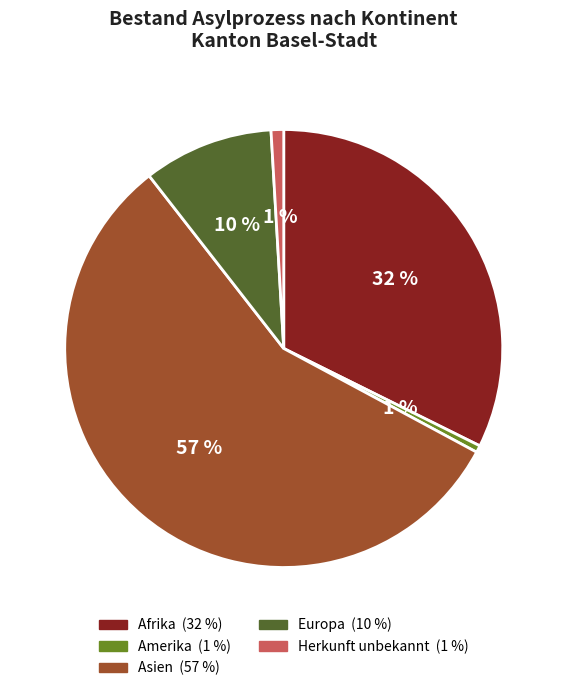

To the nearest percent, what portion does Europa represent?

10%